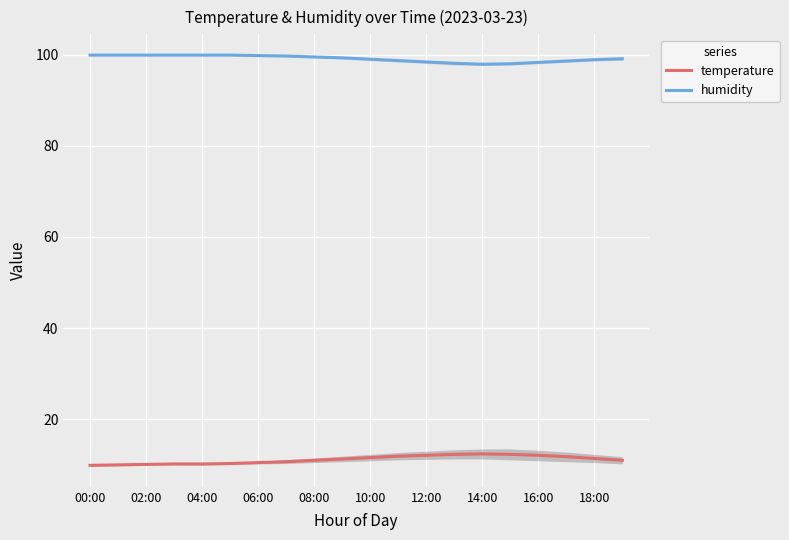

What is the average value of the humidity series?

99.1